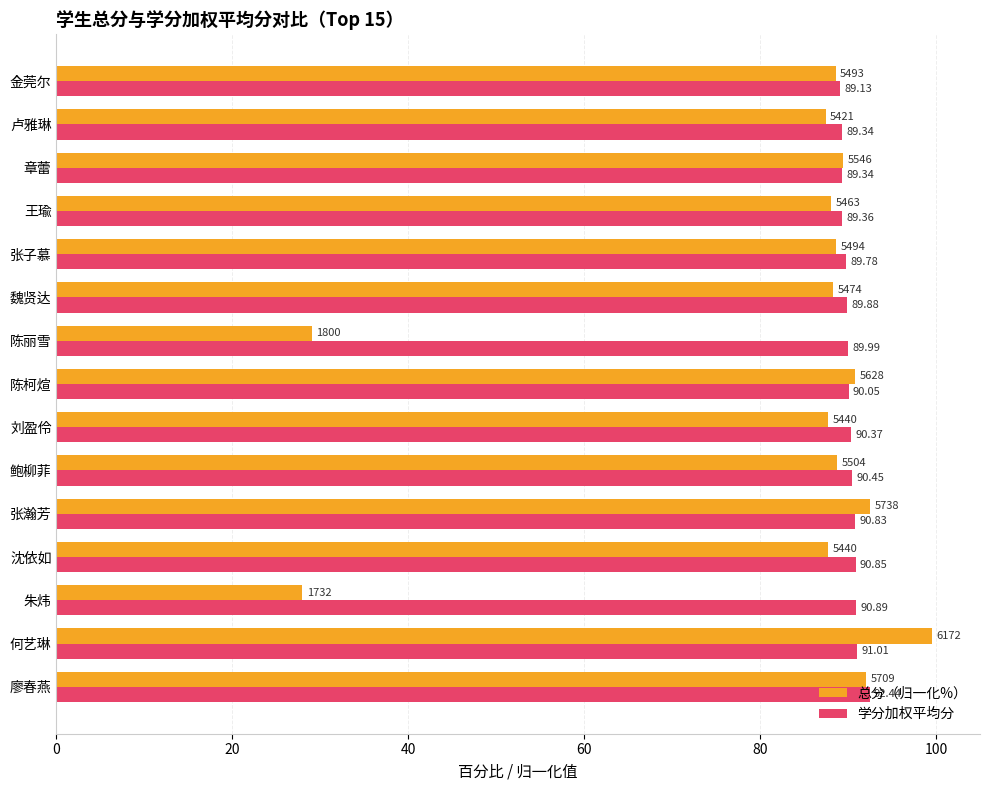

Rank the series at 章蕾 from highest to lowest value.

总分（归一化%）, 学分加权平均分